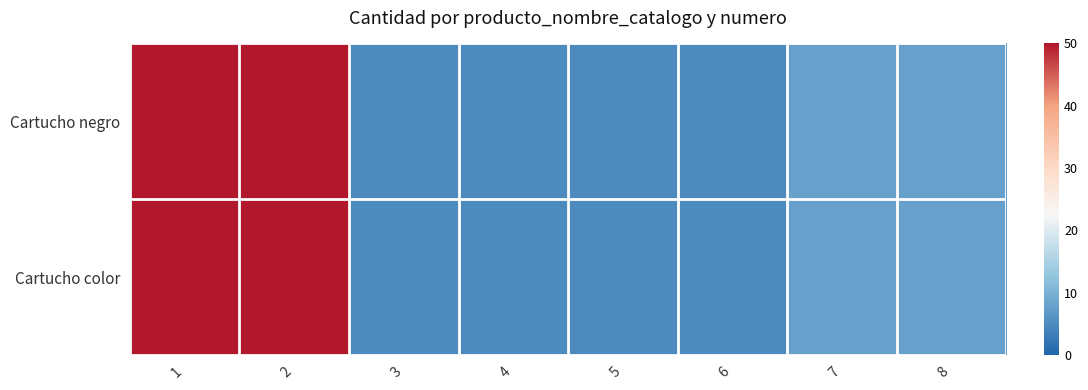

Which series has the largest total across all categories?

Cartucho negro